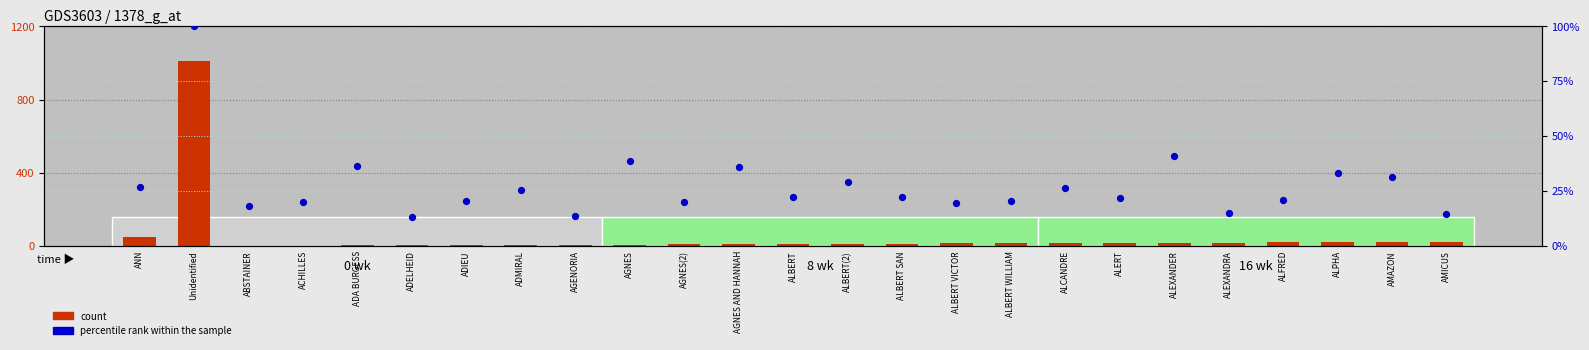

Which series has the largest total across all categories?

count